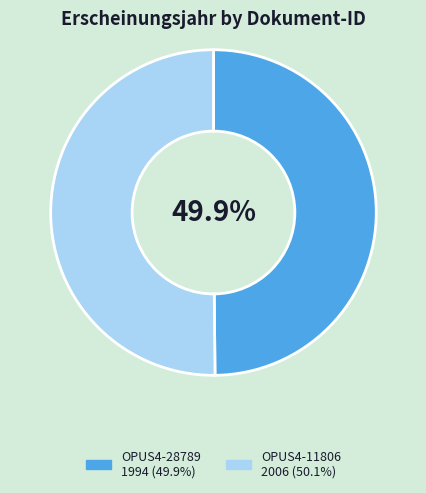

The OPUS4-11806 slice represents 36% of the pie. True or false?

False